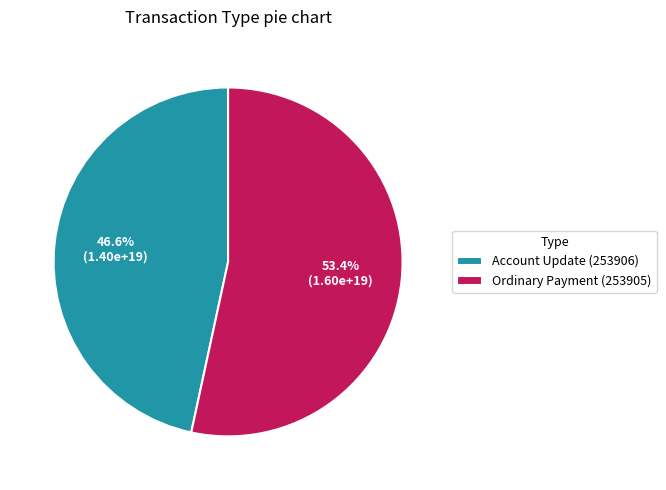

Is there any slice that represents more than half of the pie?

Yes